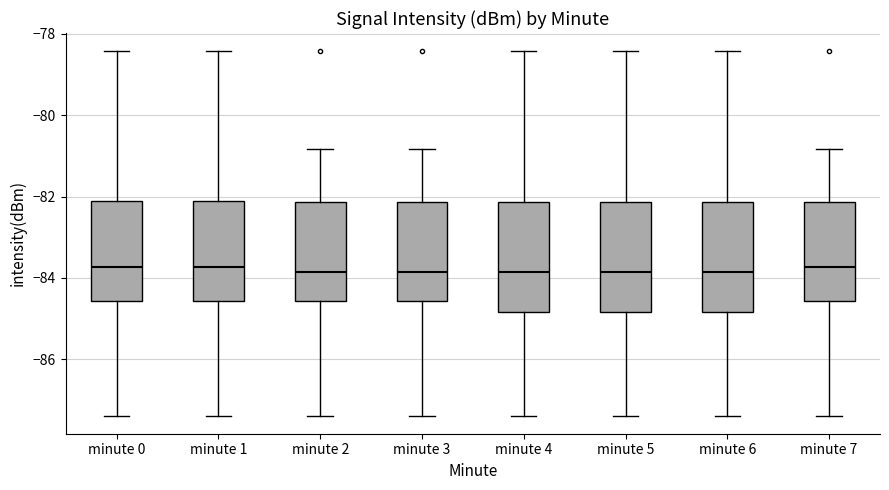

Reading left to right, read every box against the y-axis: the position of its median line, the range the box covers, and the ends of its whiskers. The values are not printed on the chart, so give them approximately, as read against the axis.

minute 0: median -83.8, box -84.6 to -82.2, whiskers -87.4 to -78.4
minute 1: median -83.8, box -84.6 to -82.2, whiskers -87.4 to -78.4
minute 2: median -83.8, box -84.6 to -82.2, whiskers -87.4 to -80.8
minute 3: median -83.8, box -84.6 to -82.2, whiskers -87.4 to -80.8
minute 4: median -83.8, box -84.8 to -82.2, whiskers -87.4 to -78.4
minute 5: median -83.8, box -84.8 to -82.2, whiskers -87.4 to -78.4
minute 6: median -83.8, box -84.8 to -82.2, whiskers -87.4 to -78.4
minute 7: median -83.8, box -84.6 to -82.2, whiskers -87.4 to -80.8